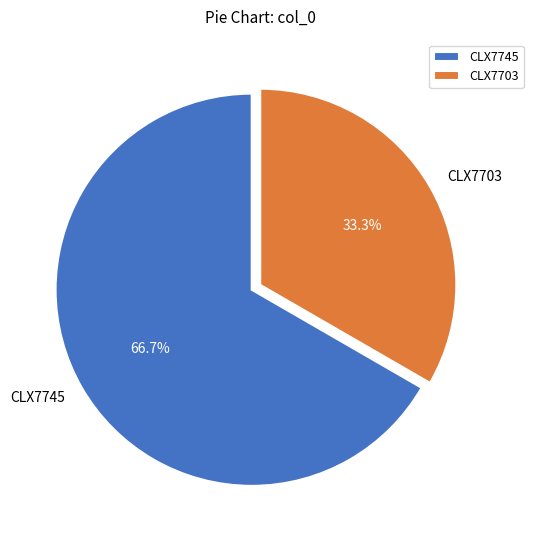

Between CLX7703 and CLX7745, which is larger?

CLX7745